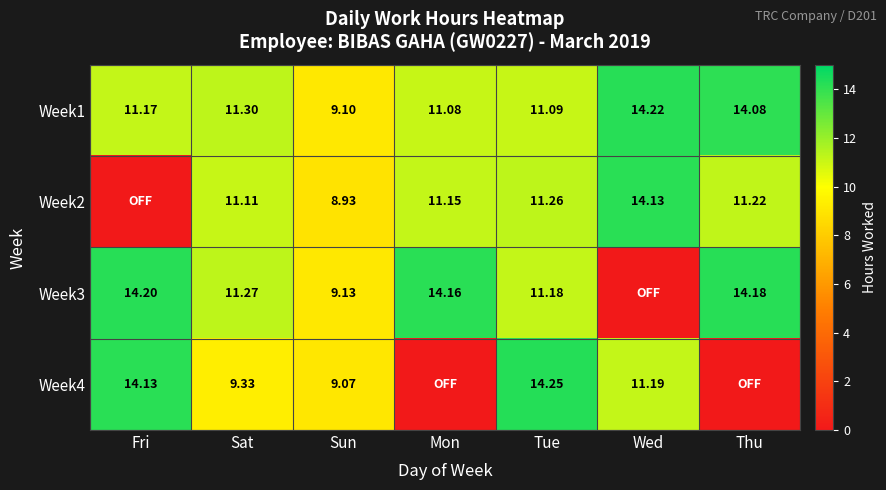

Read the Week1 value at Thu.

14.1